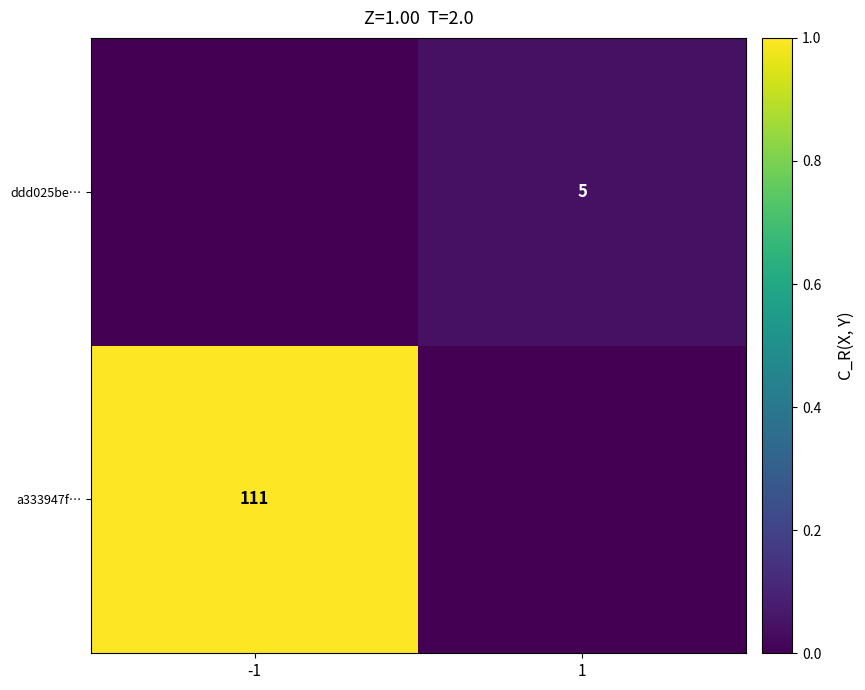

Which label corresponds to the smallest value in the chart?

1